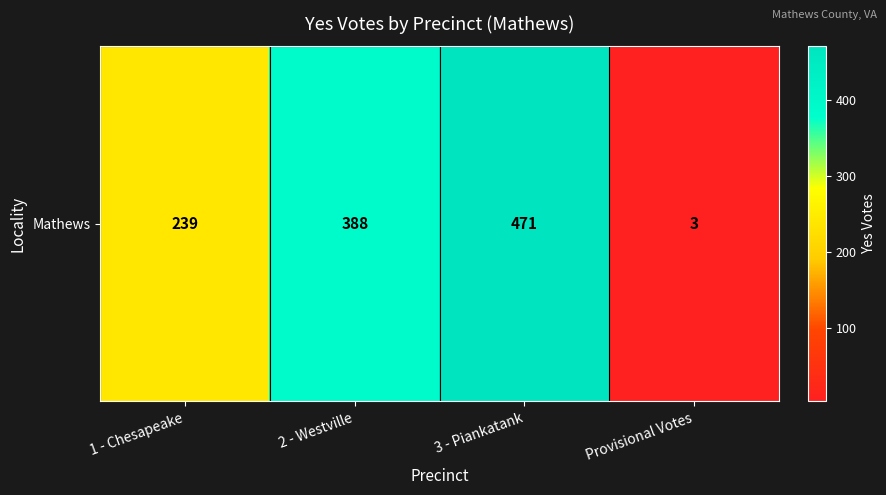

Which category has the highest value across all series?

3 - Piankatank